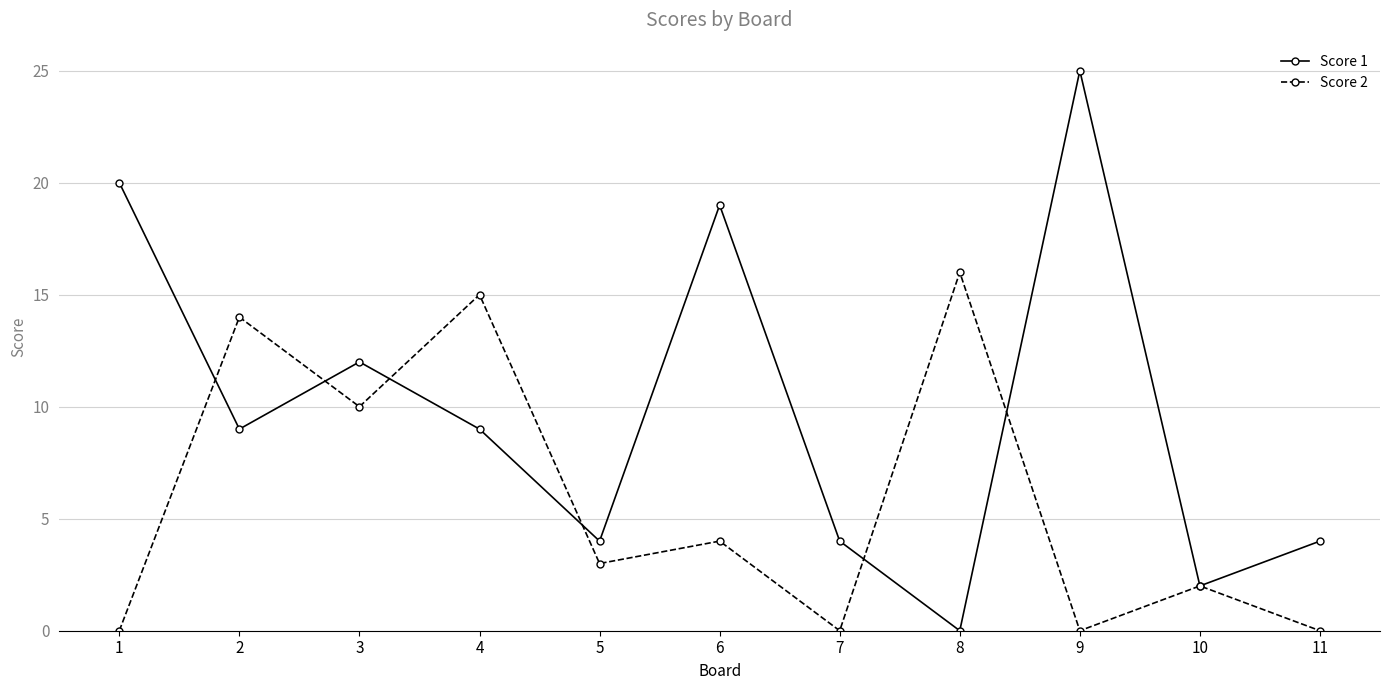

At 2, list the series in order from largest to smallest.

Score 2, Score 1